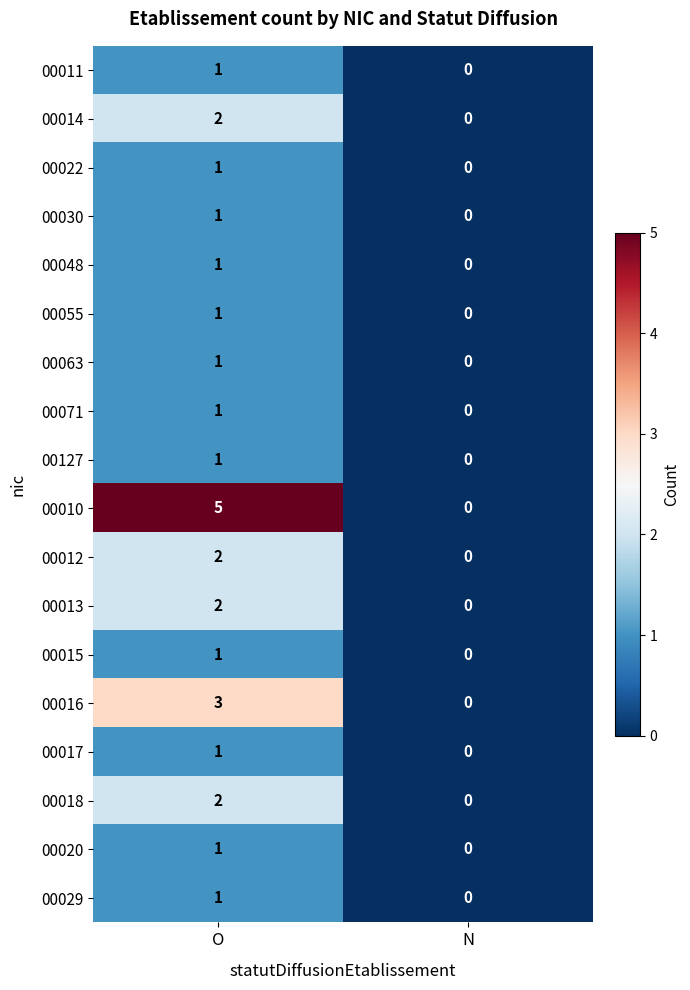

The value of 00014 at N is 0. True or false?

True